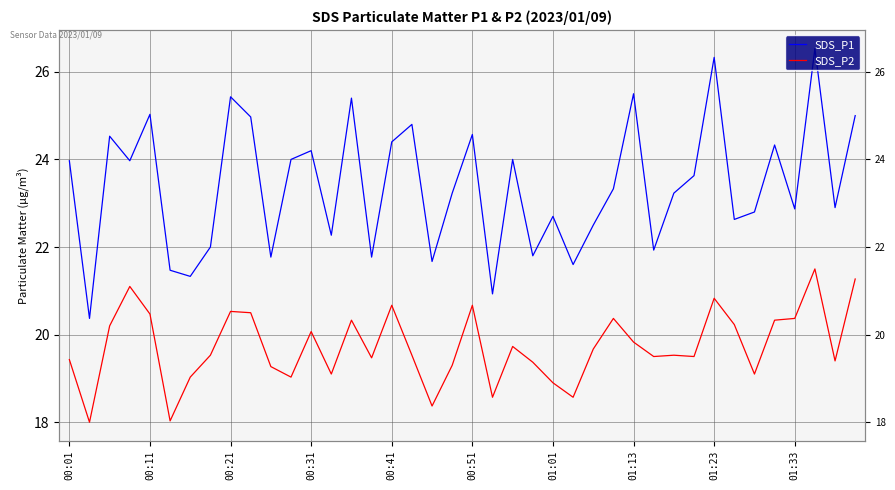

Which series has the widest spread of values?

SDS_P1